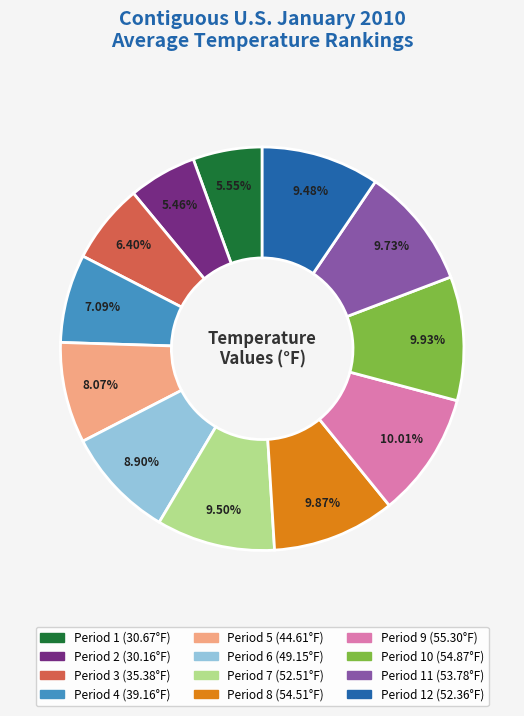

Is there any slice that represents more than half of the pie?

No